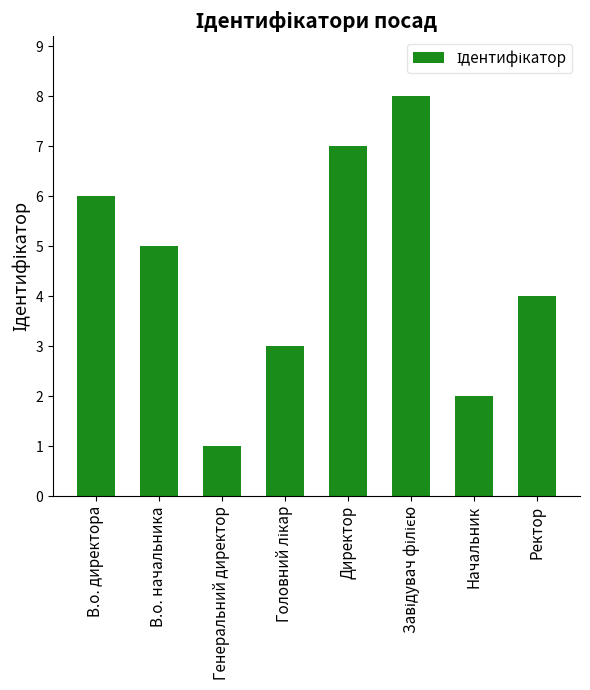

Reading left to right, what are all the values shown in this chart?

6	5	1	3	7	8	2	4